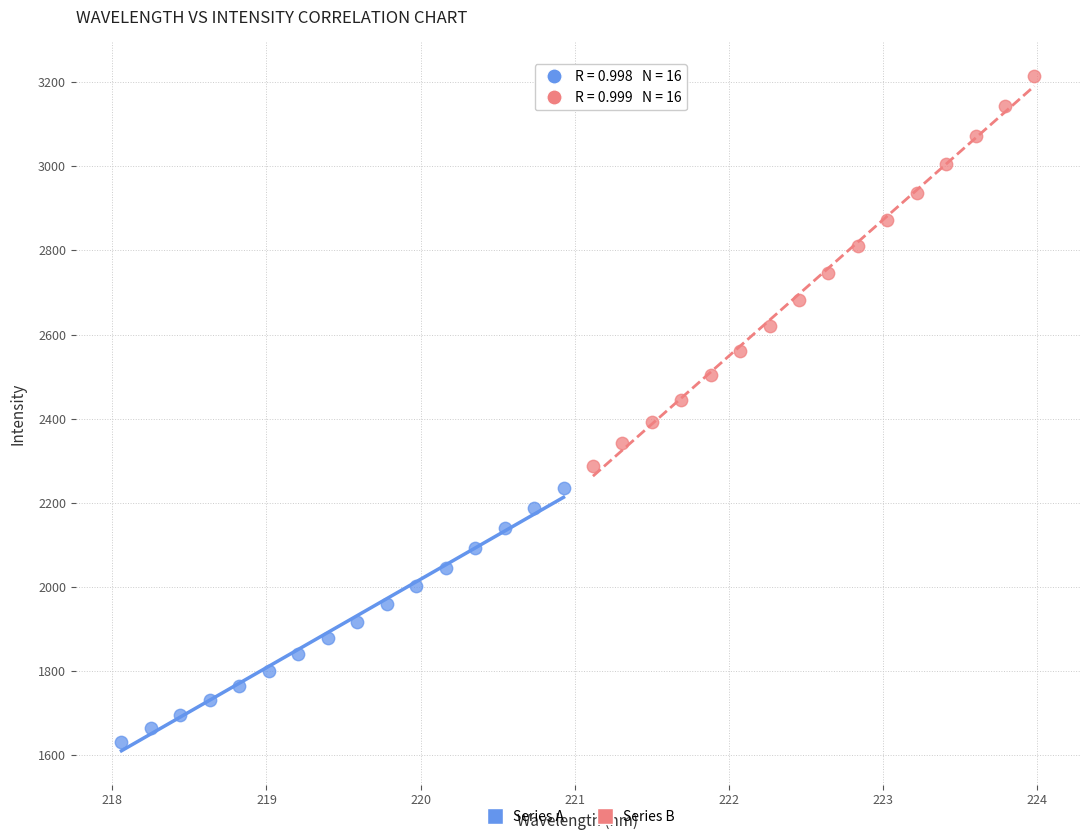

Which series has the widest spread of Y values?

Series B